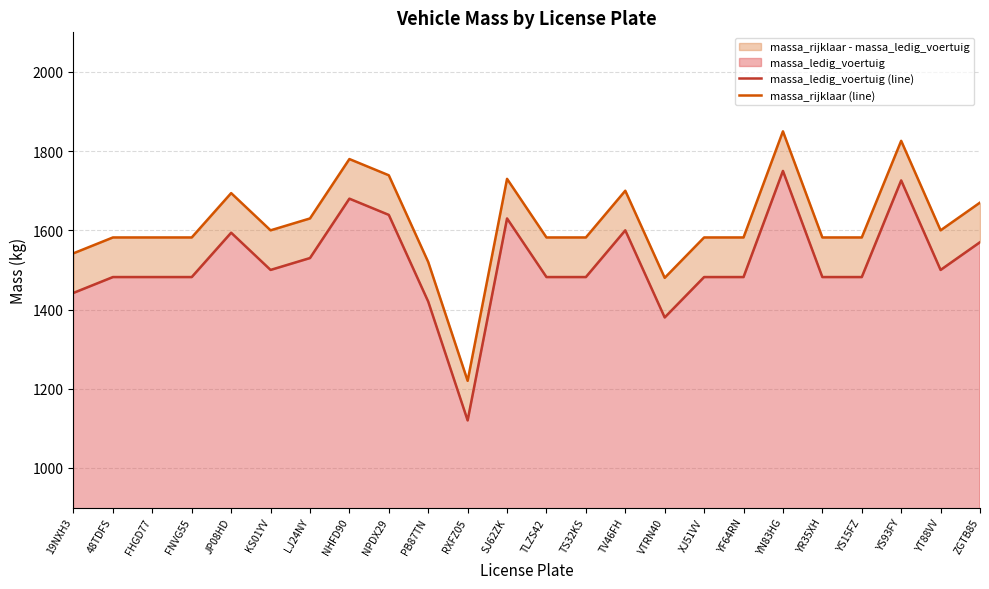

Is it true that massa_ledig_voertuig (line) equals 1630 at SJ62ZK?

True